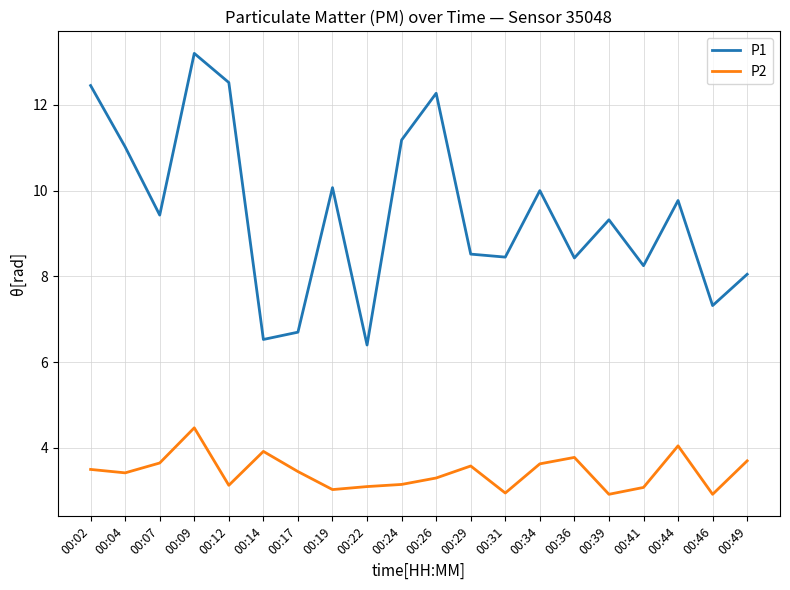

What is the highest value of the P1 series?

13.2